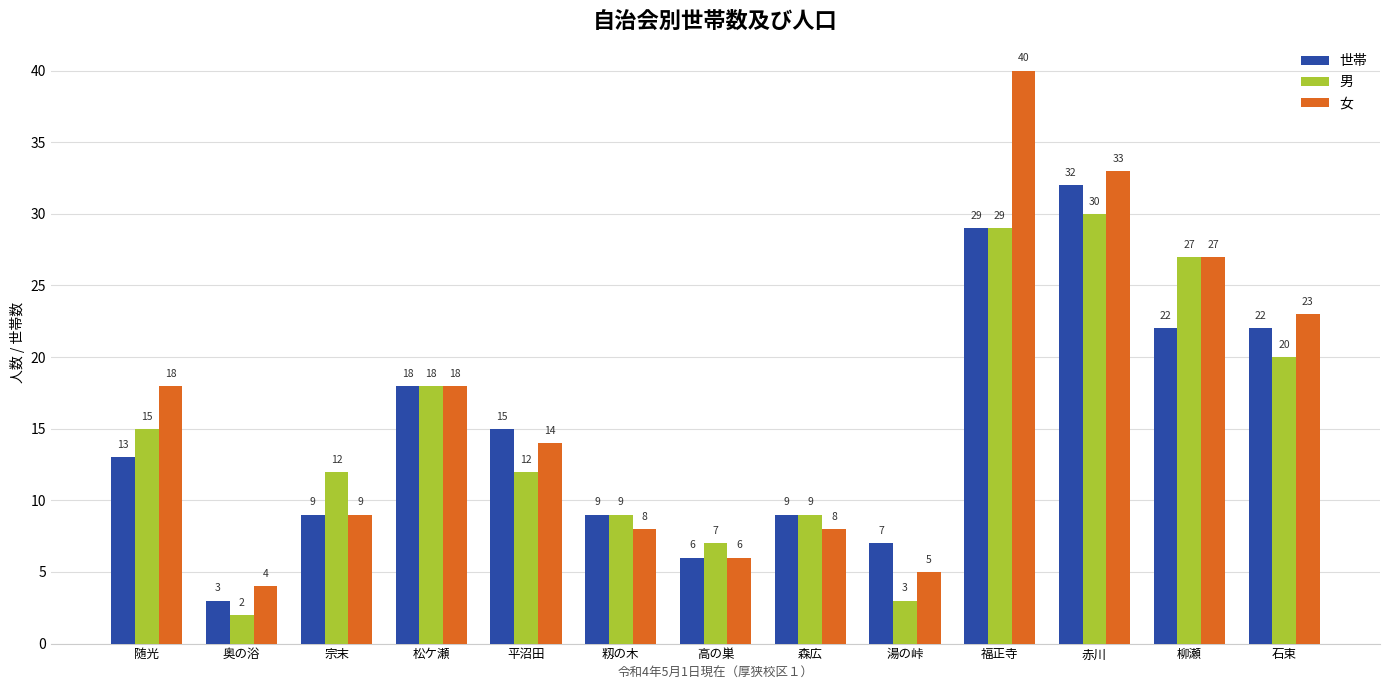

Count the number of data series in this chart.

3